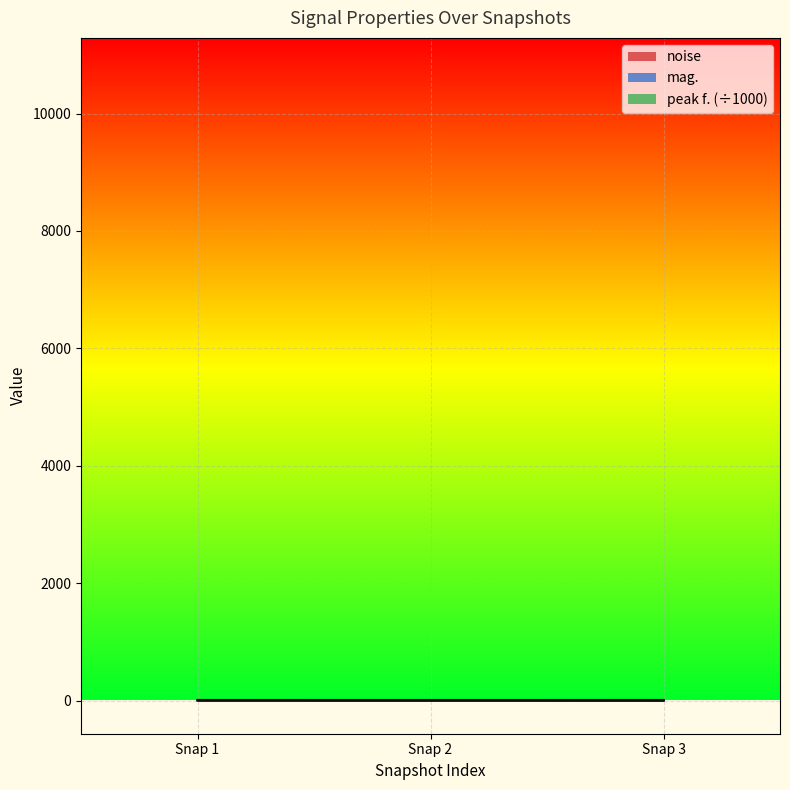

What value does the noise series have at Snap 1?

3.5